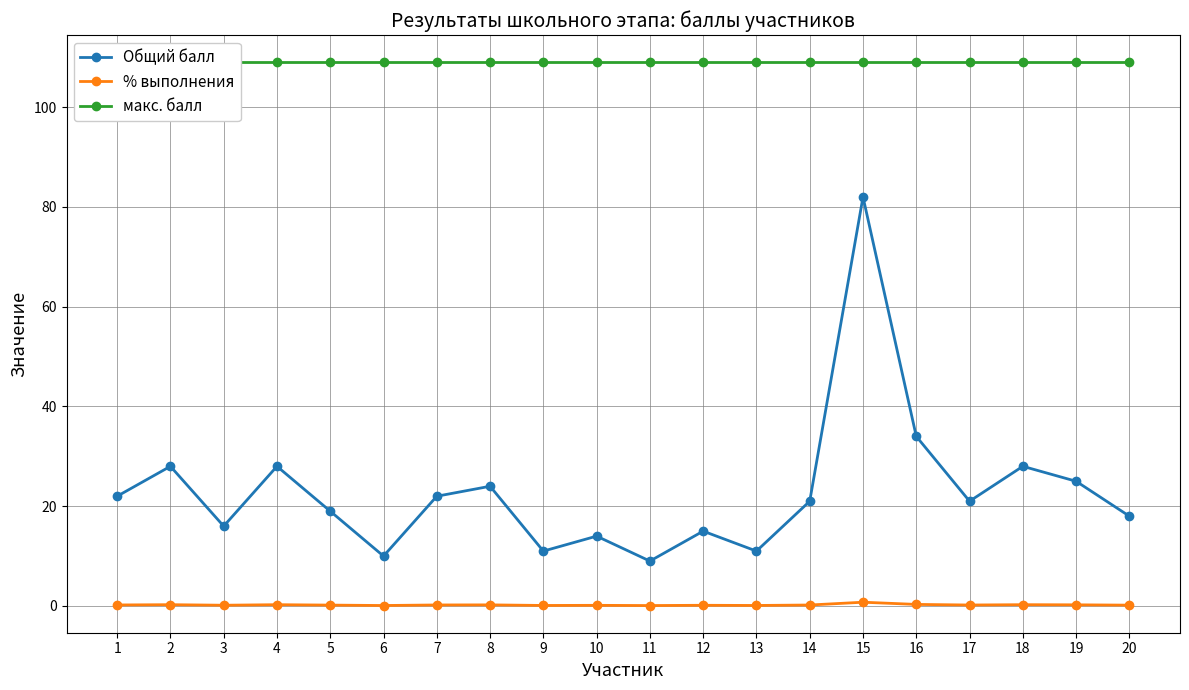

Which series has the largest total across all categories?

макс. балл